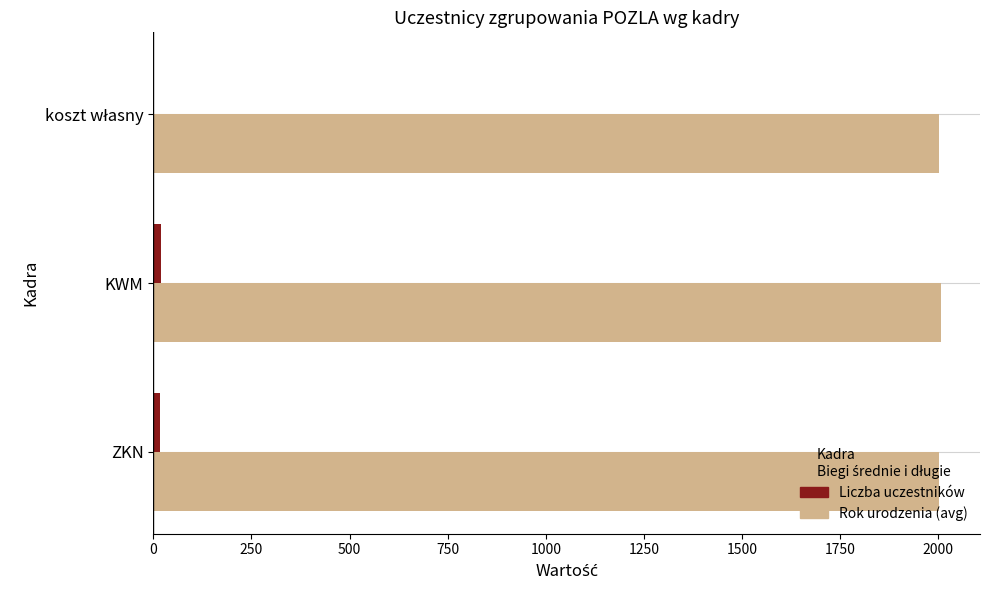

What is the maximum value shown in the chart?

2006